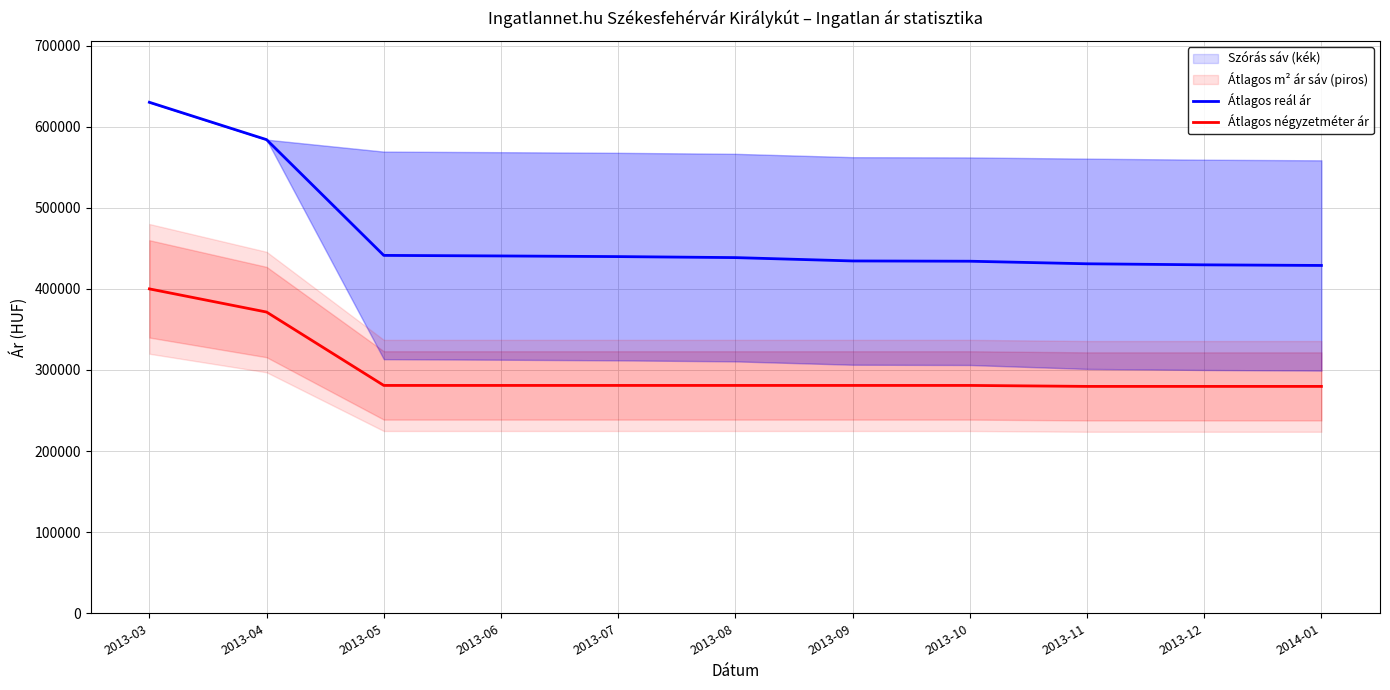

What is the minimum value shown in the chart?

279761